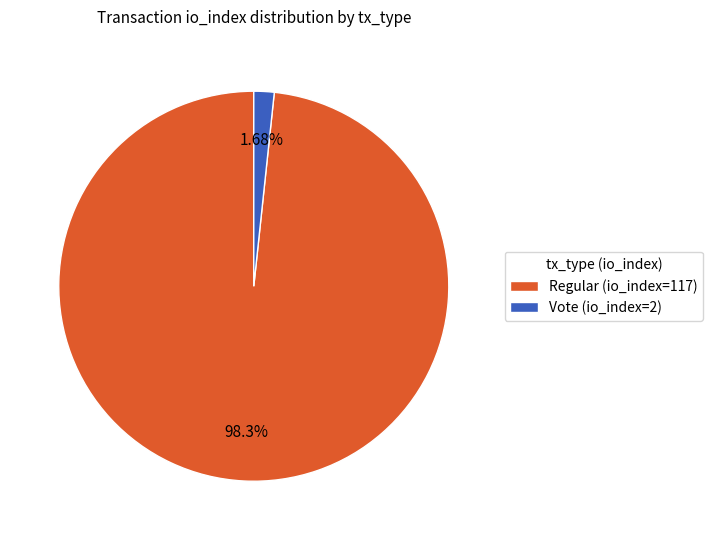

Rank the categories by value from lowest to highest.

Vote (io_index=2), Regular (io_index=117)